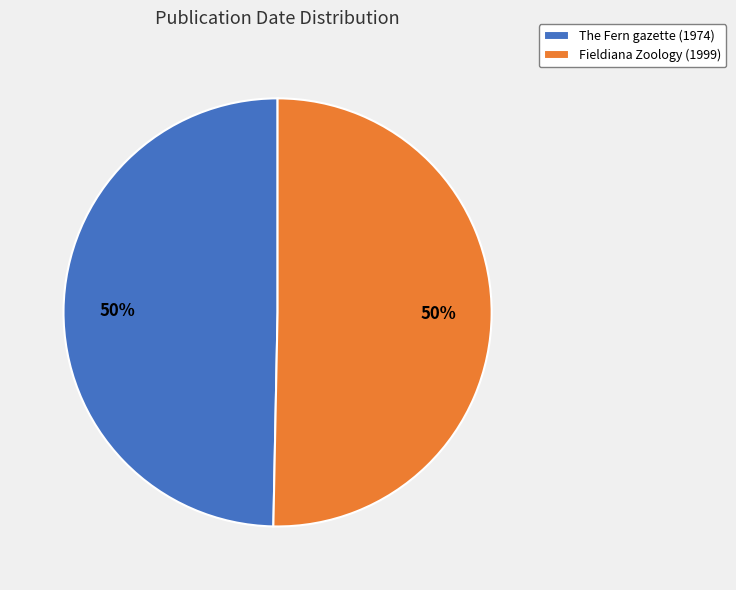

What is the ratio of the value at The Fern gazette (1974) to the value at Fieldiana Zoology (1999)?

1.0